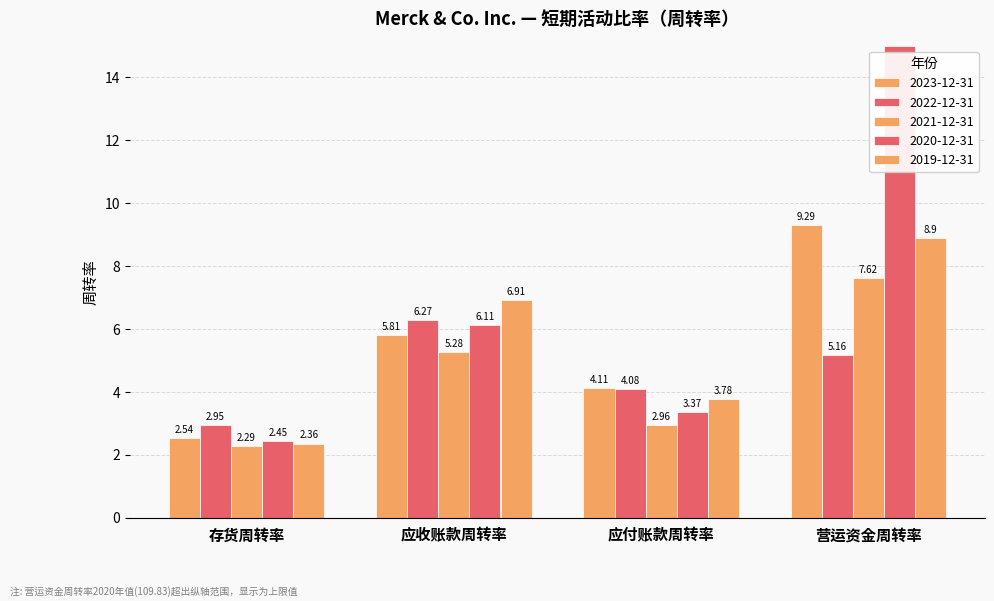

True or false: 2019-12-31 has a value of 1.0 at 存货周转率.

False